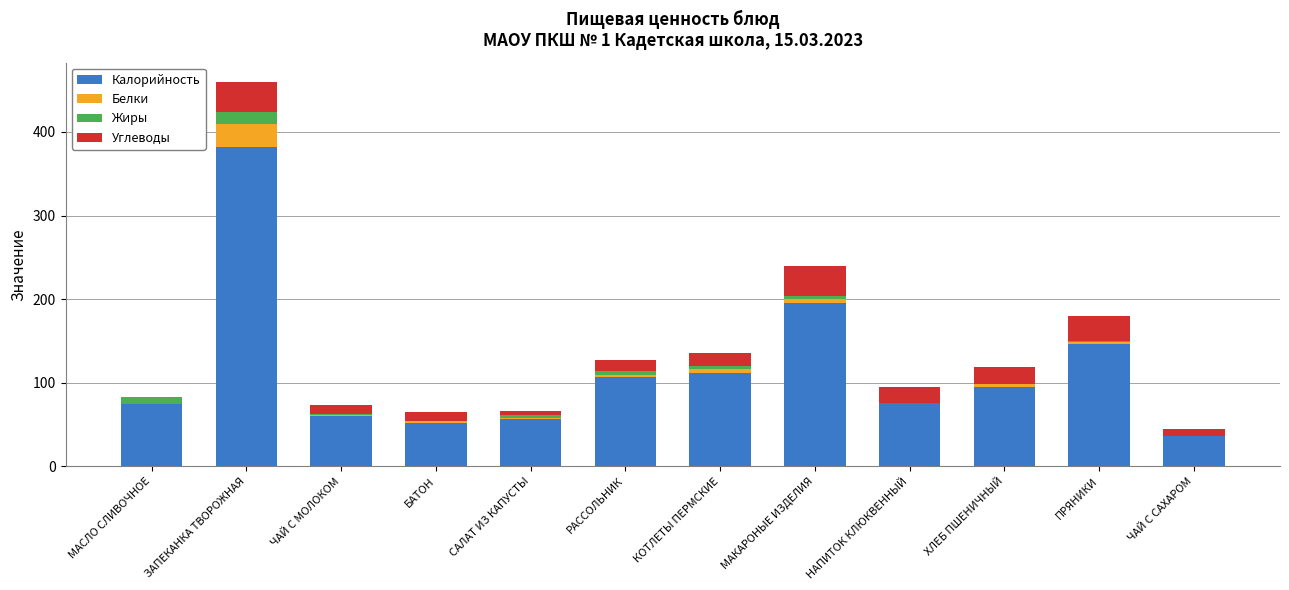

At which category is the sum across all series the highest?

ЗАПЕКАНКА ТВОРОЖНАЯ